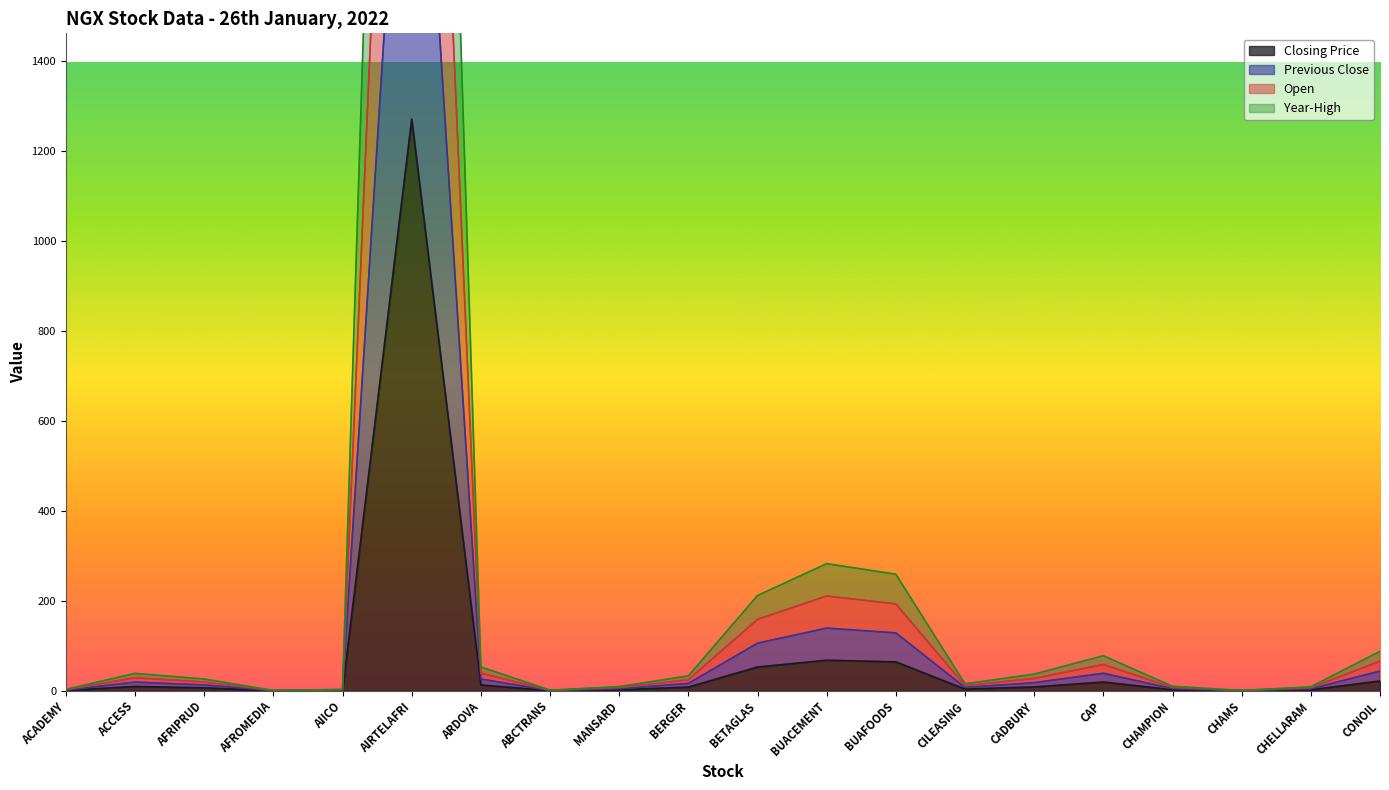

What is the highest value of the Closing Price series?

1271.0